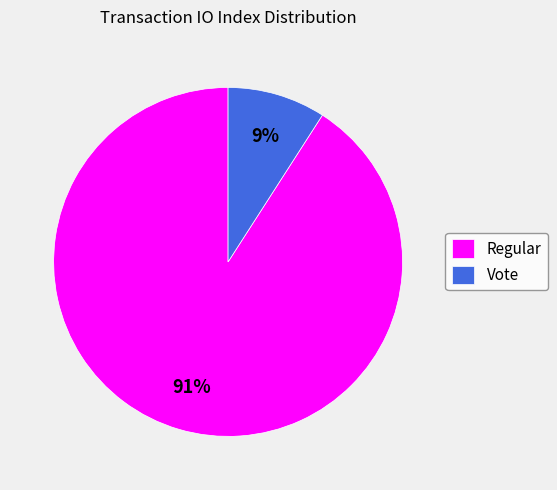

Rank the categories by value from lowest to highest.

Vote, Regular